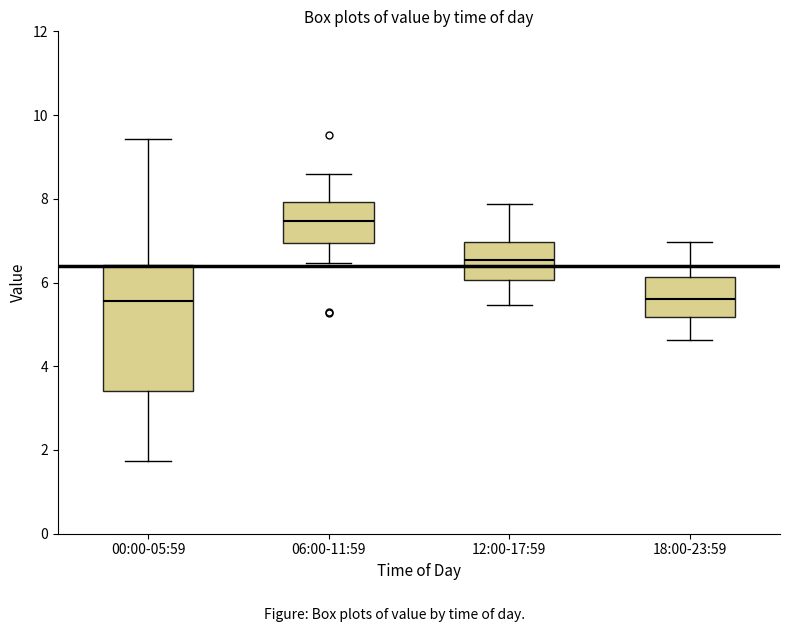

Reading left to right, read every box against the y-axis: the position of its median line, the range the box covers, and the ends of its whiskers. The values are not printed on the chart, so give them approximately, as read against the axis.

00:00-05:59: median 5.6, box 3.4 to 6.4, whiskers 1.8 to 9.4
06:00-11:59: median 7.4, box 7.0 to 8.0, whiskers 6.4 to 8.6
12:00-17:59: median 6.6, box 6.0 to 7.0, whiskers 5.4 to 7.8
18:00-23:59: median 5.6, box 5.2 to 6.2, whiskers 4.6 to 7.0